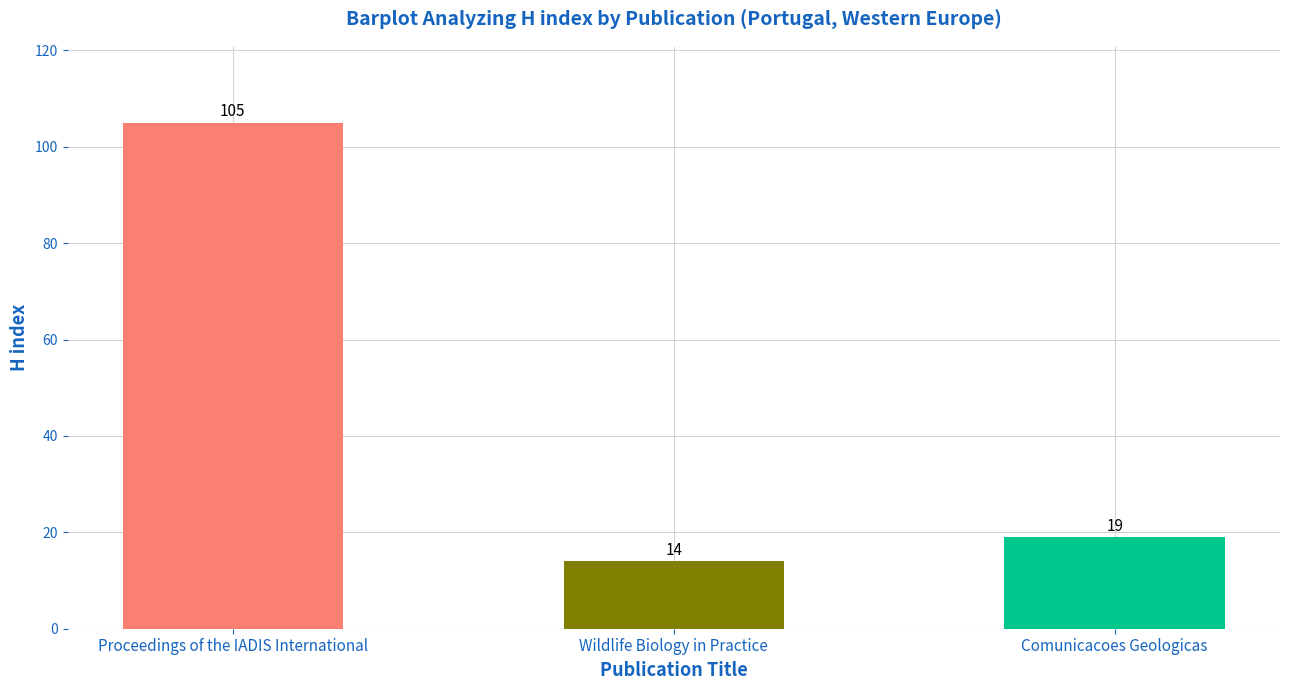

True or false: the data shows 19 at Comunicacoes Geologicas.

True